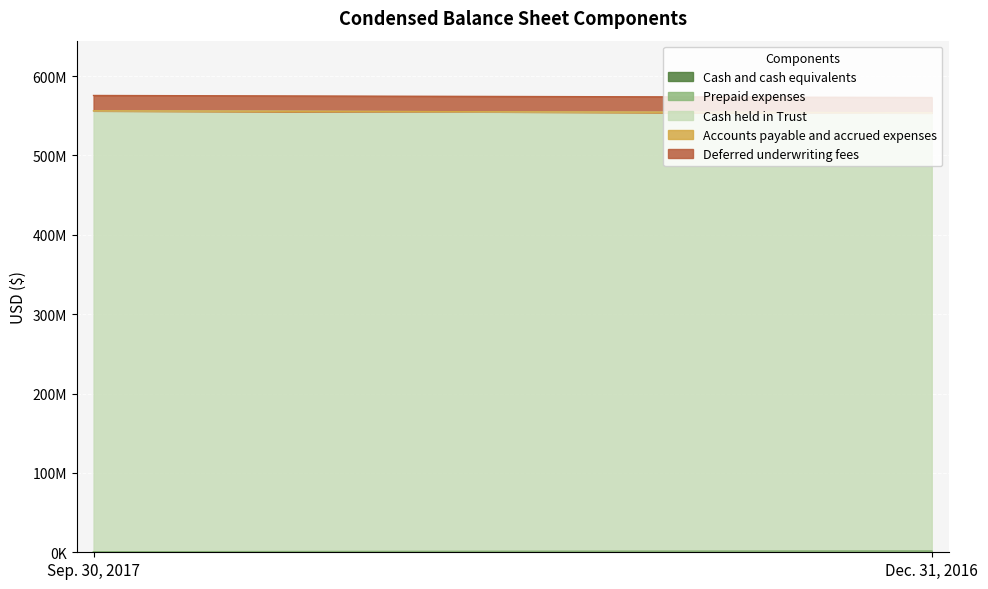

Which category has the lowest value across all series?

Dec. 31, 2016